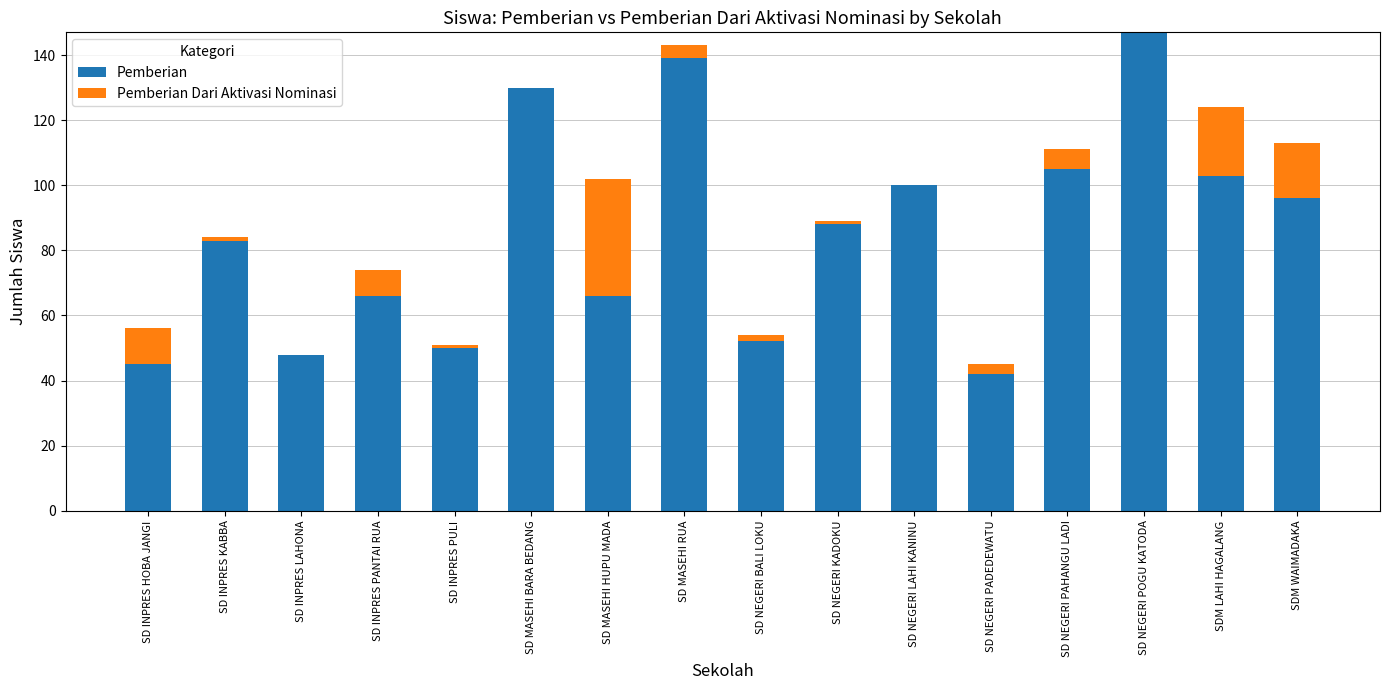

How many data points does each series have?

16